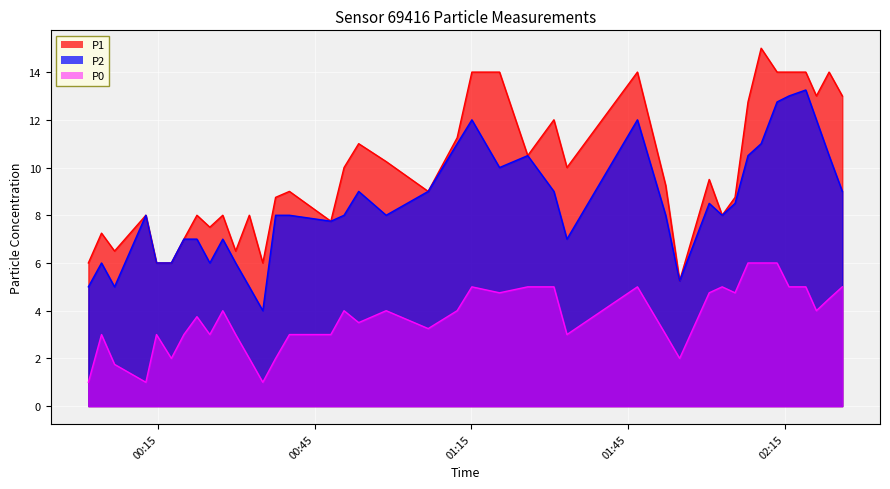

How many distinct data groups are displayed?

3